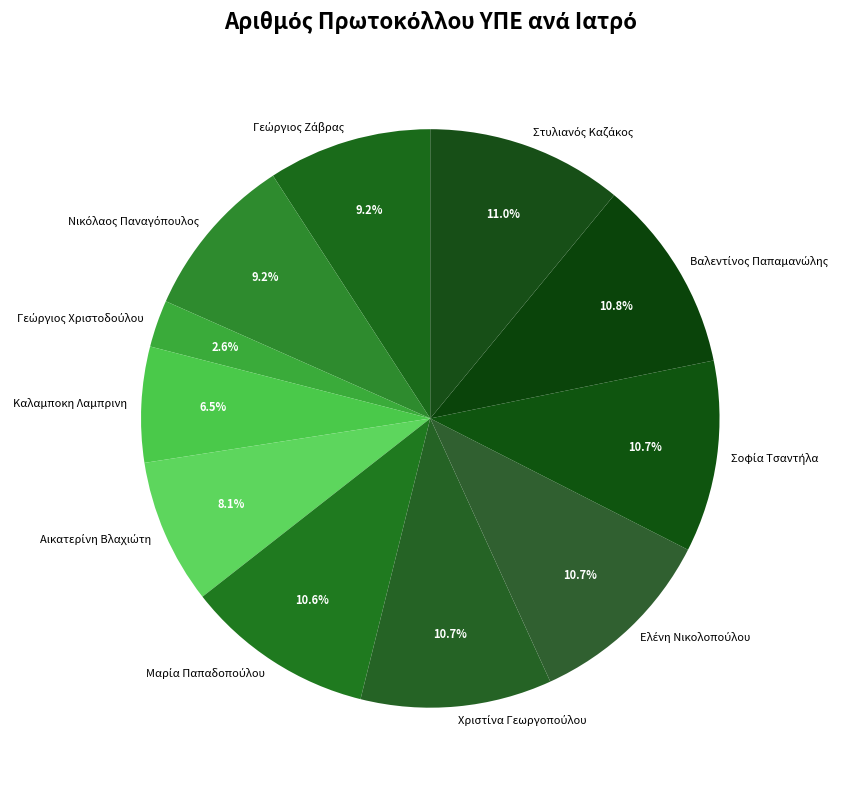

Is there any slice that represents more than half of the pie?

No